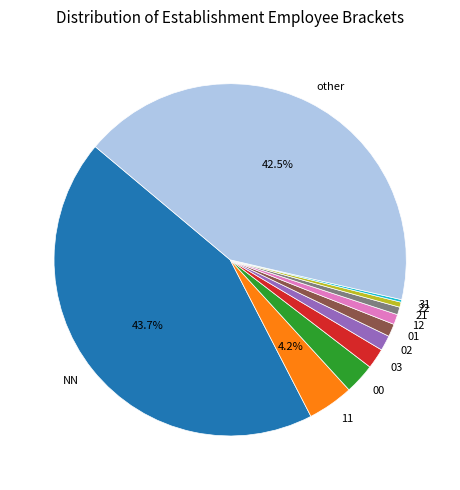

To the nearest percent, what is the difference between the 22 and other slice percentages?

42%